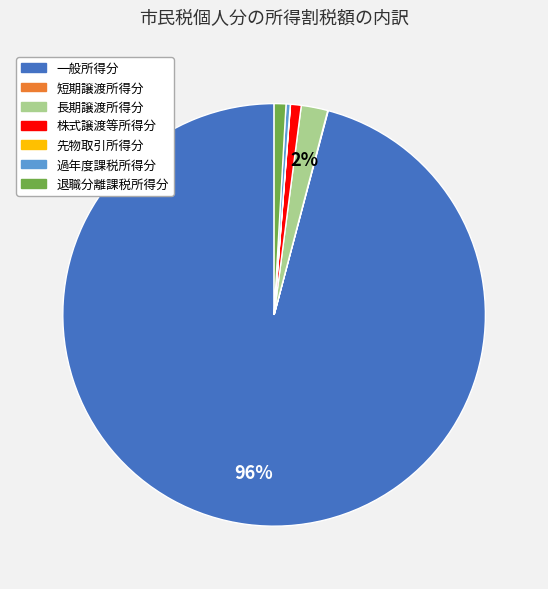

To the nearest percent, what is the difference between the largest and smallest slice percentages?

96%